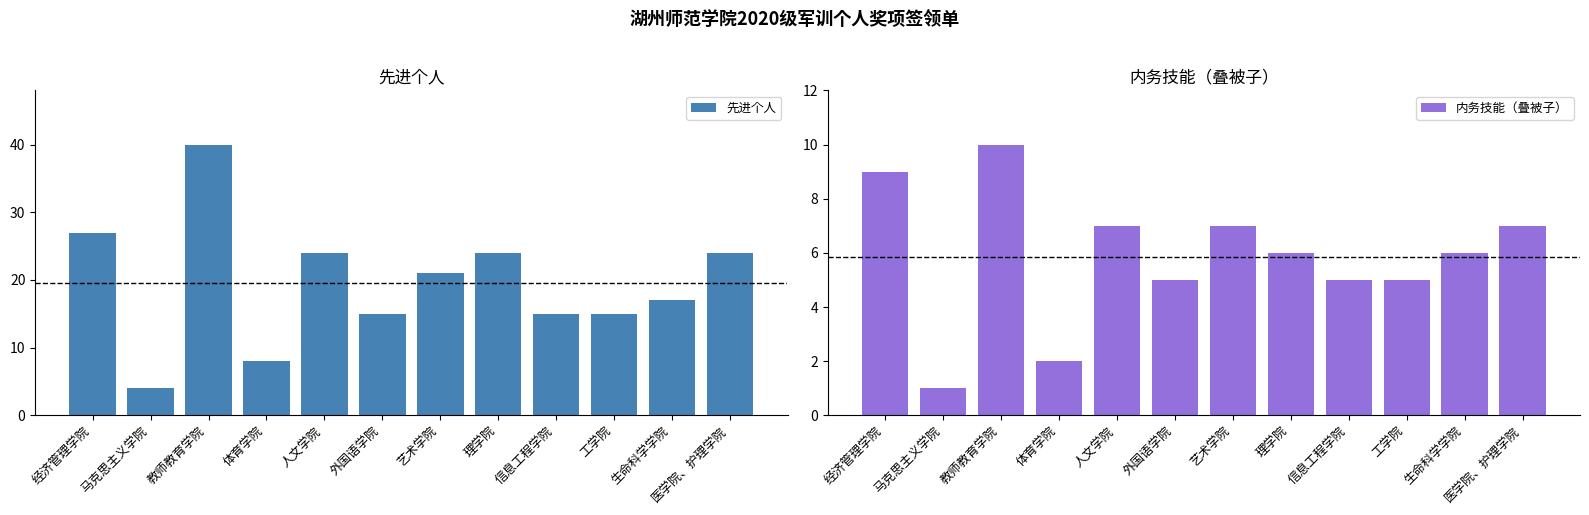

How many 内务技能（叠被子） values are between 5 and 7?

8